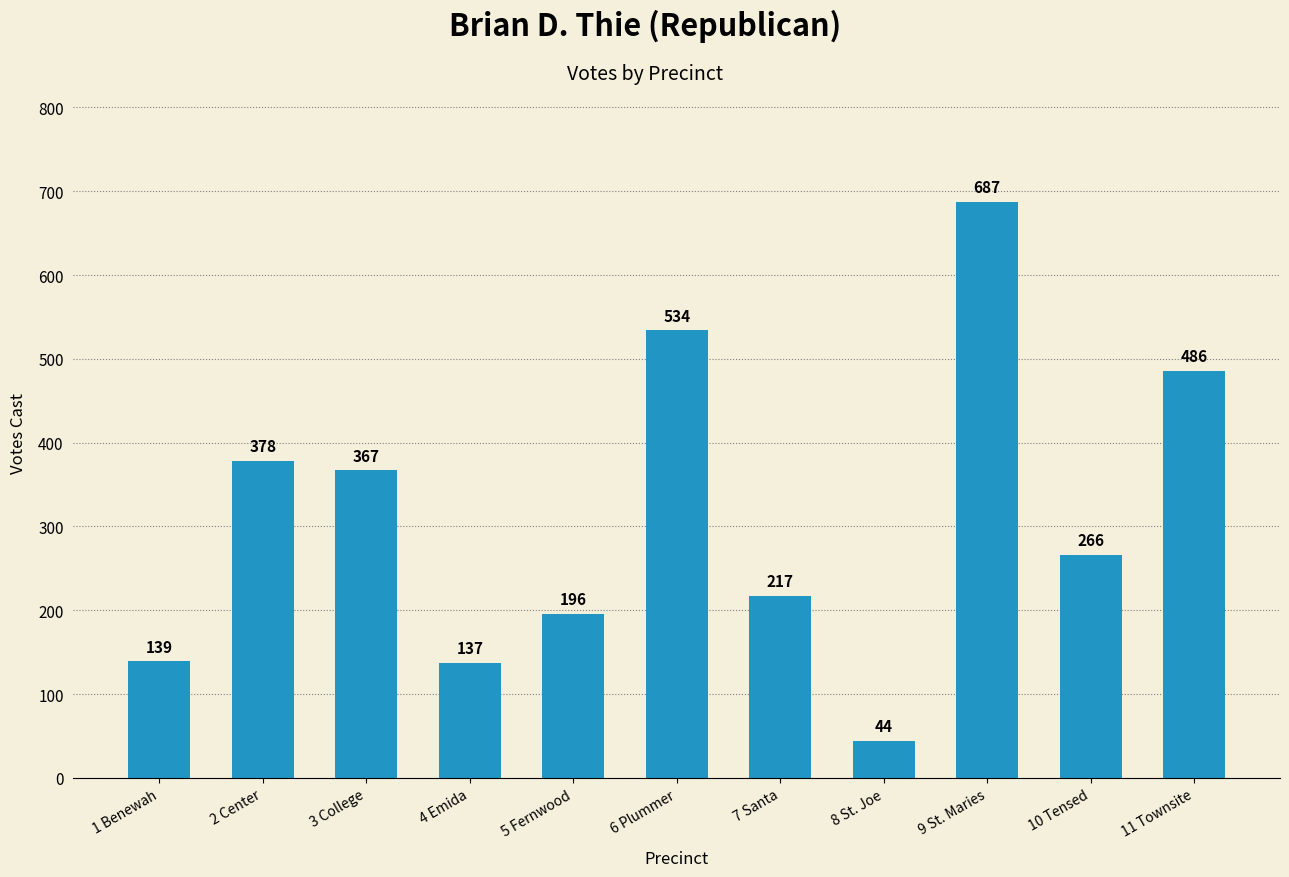

True or false: the data shows 137 at 4 Emida.

True